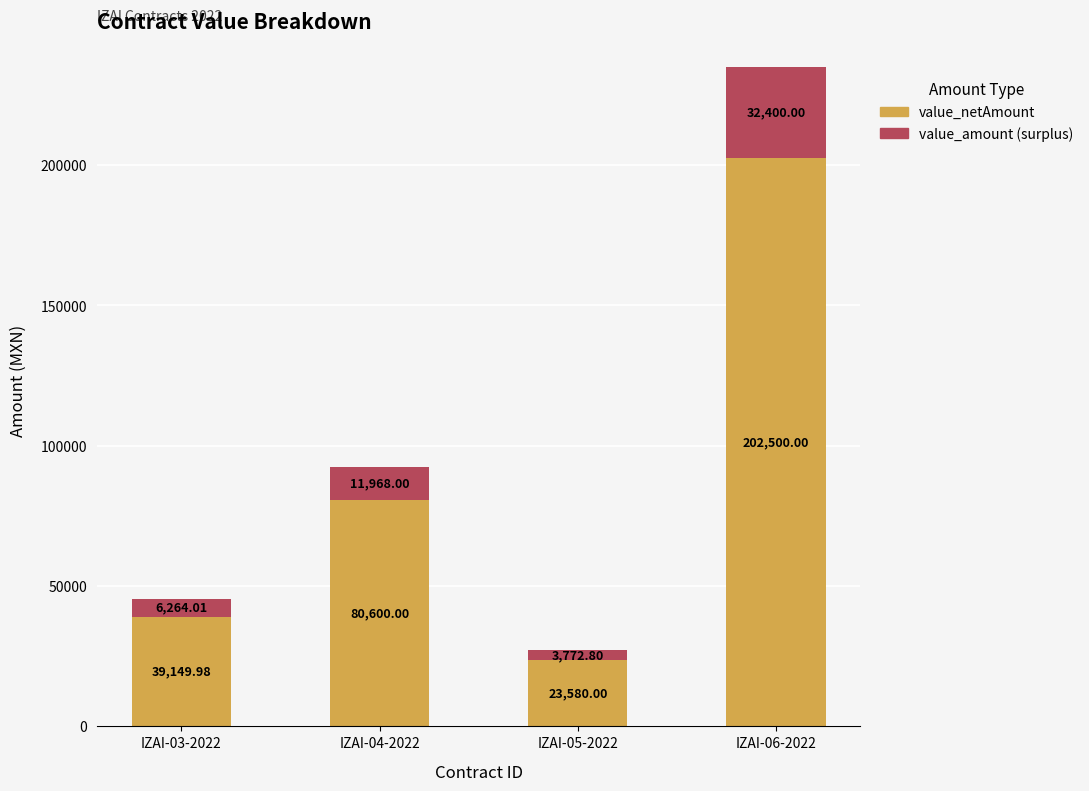

What is the total value across all series at IZAI-04-2022?

92568.0